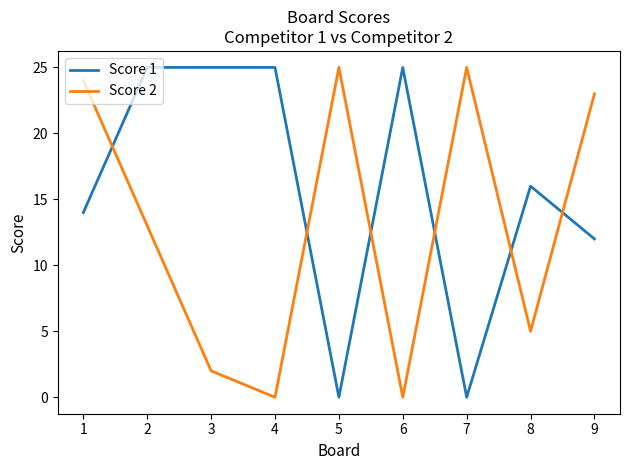

Reading left to right, transcribe all the data shown in this chart.

Score 1: 14	25	25	25	0	25	0	16	12
Score 2: 24	13	2	0	25	0	25	5	23